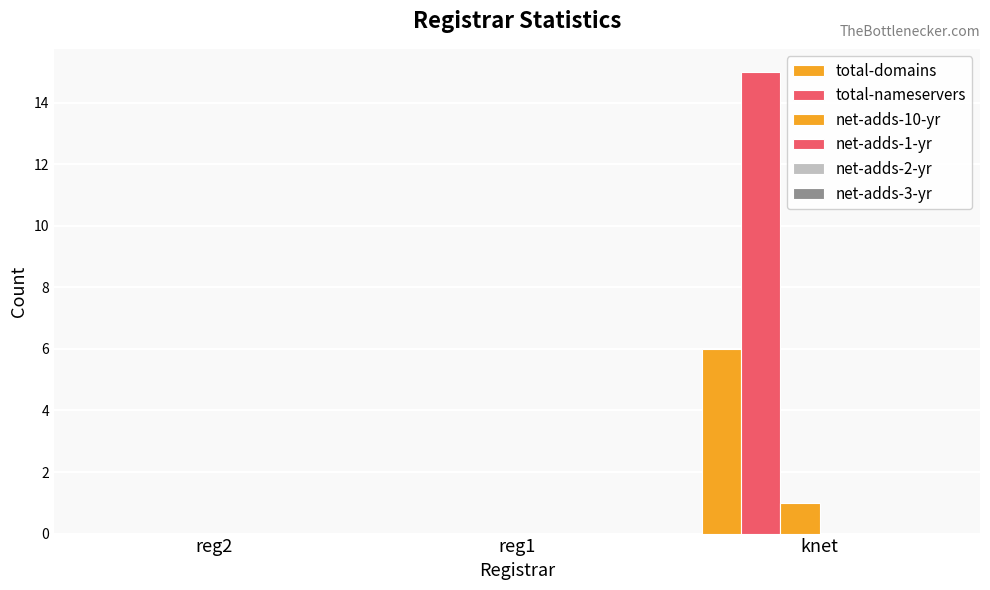

At how many categories does at least one series exceed 7?

1